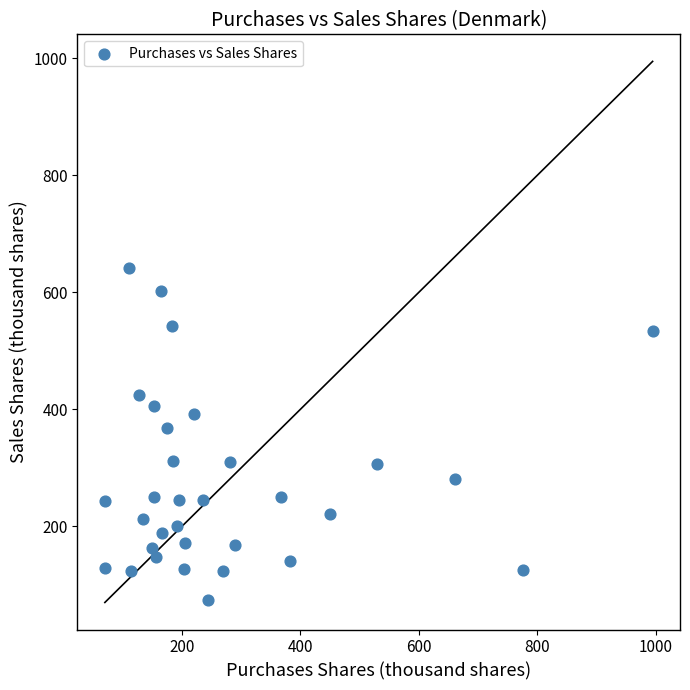

What is the range of X values (max minus min)?

925